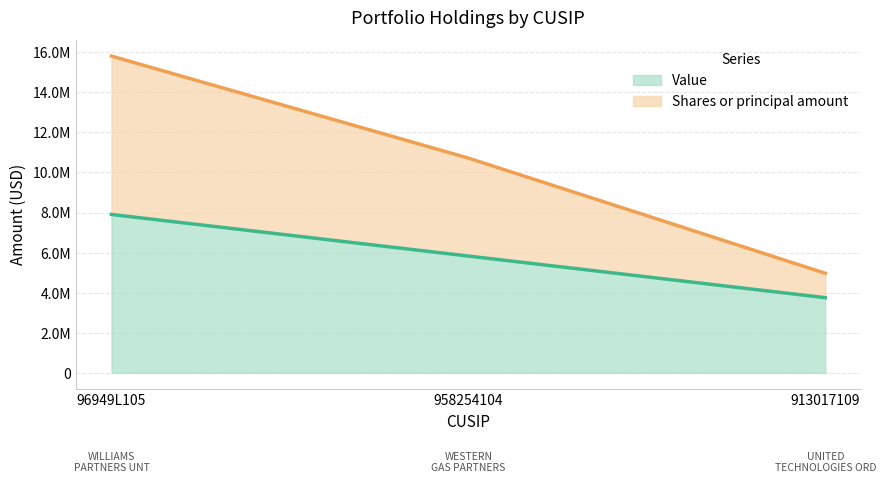

How many data points in Shares or principal amount are above 10714624?

2